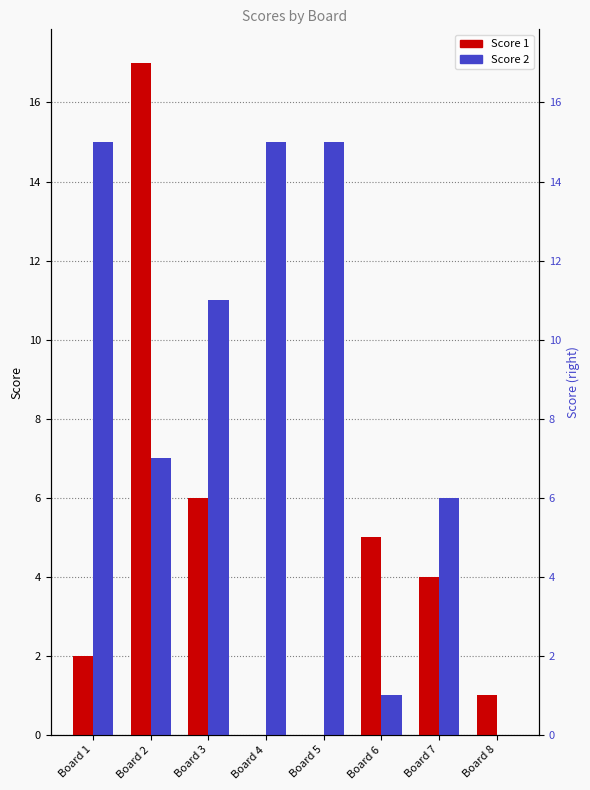

What is the total value across all series at Board 1?

17